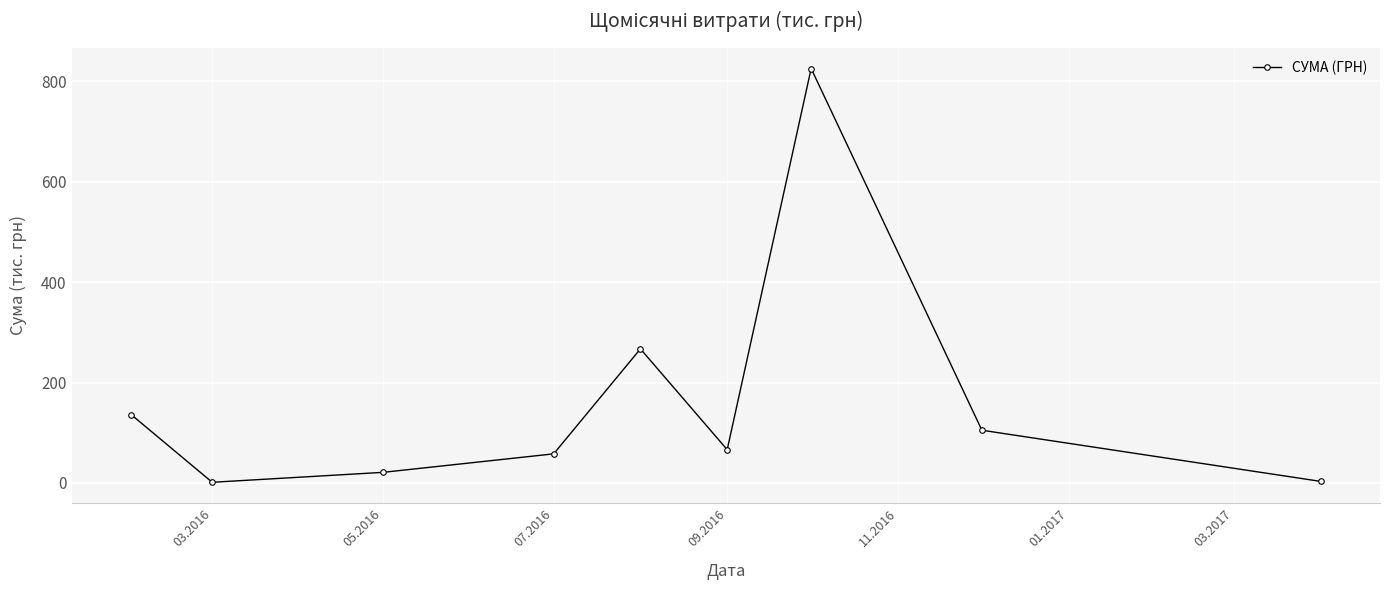

How many points are higher than both their immediate neighbors (excluding endpoints)?

2